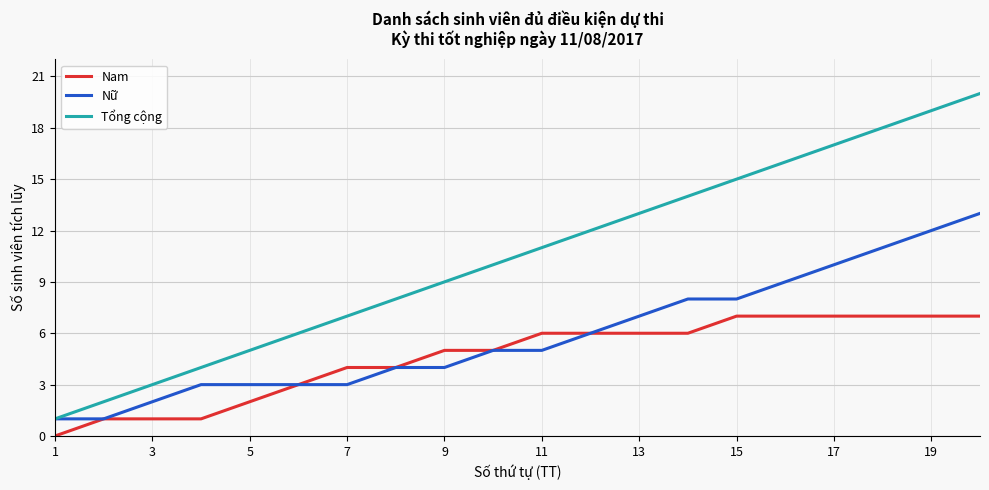

What is the maximum value shown in the chart?

20